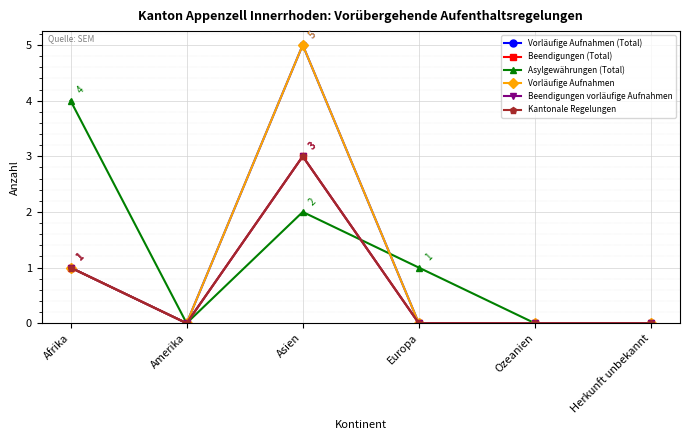

True or false: Kantonale Regelungen has more than 0 points higher than both neighbors.

True